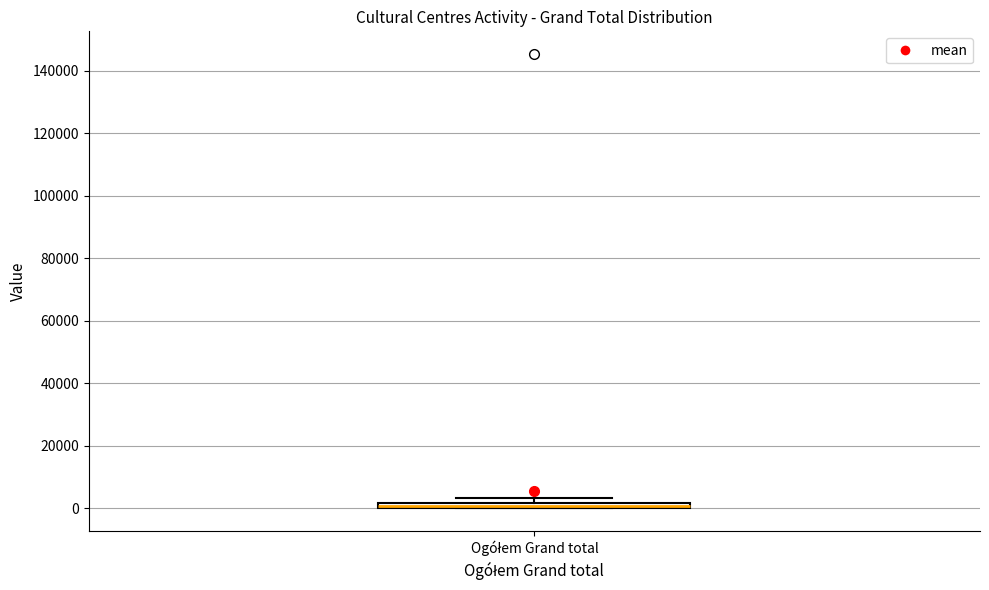

Where is the upper edge of the box for Ogółem Grand total on the y-axis? The values are not printed on the chart, so give them approximately, as read against the axis.

2000